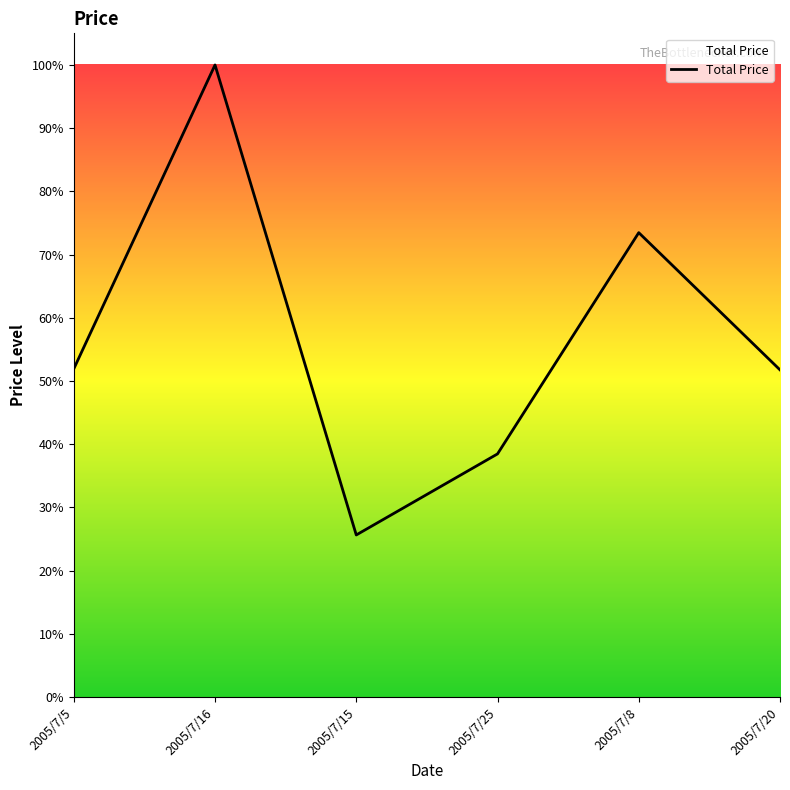

Is it true that the value at 2005/7/20 is 51.8?

True